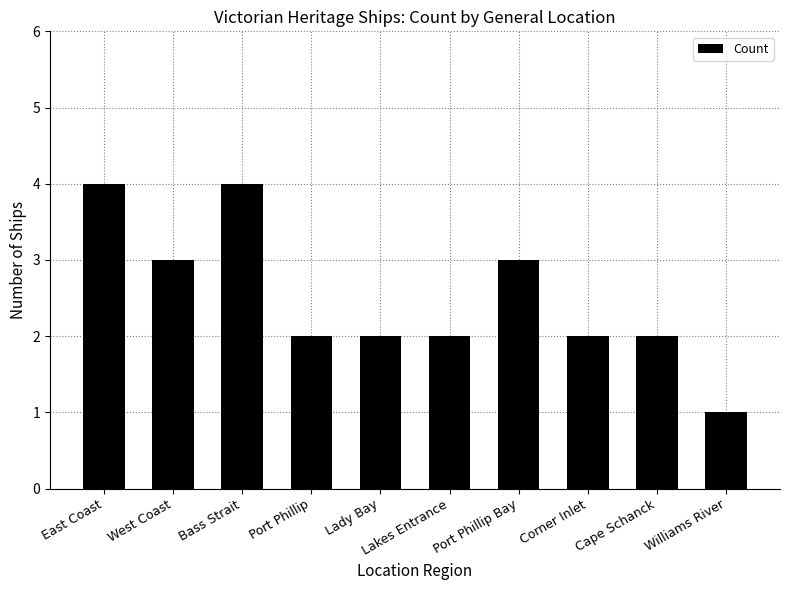

At which label does the data first exceed 2?

East Coast